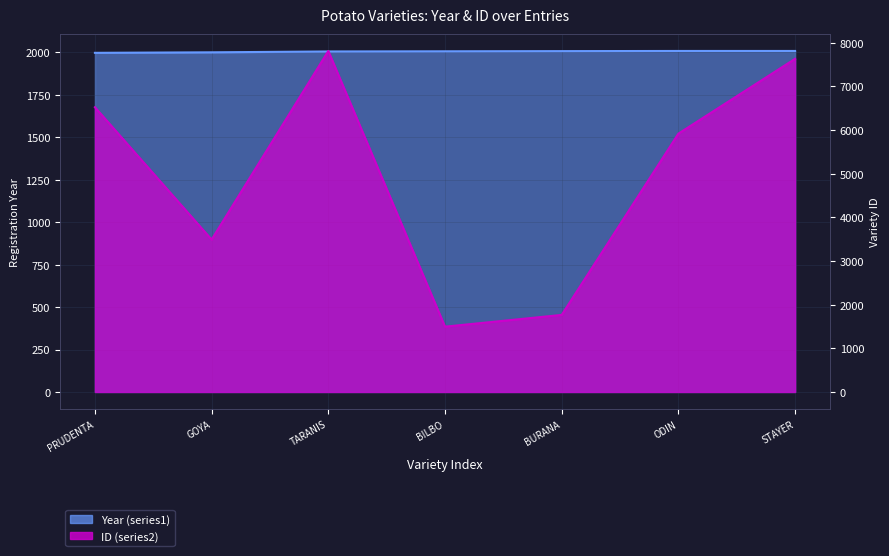

Is the value of ID (series2) at ODIN greater than the value of Year (series1) at TARANIS?

Yes